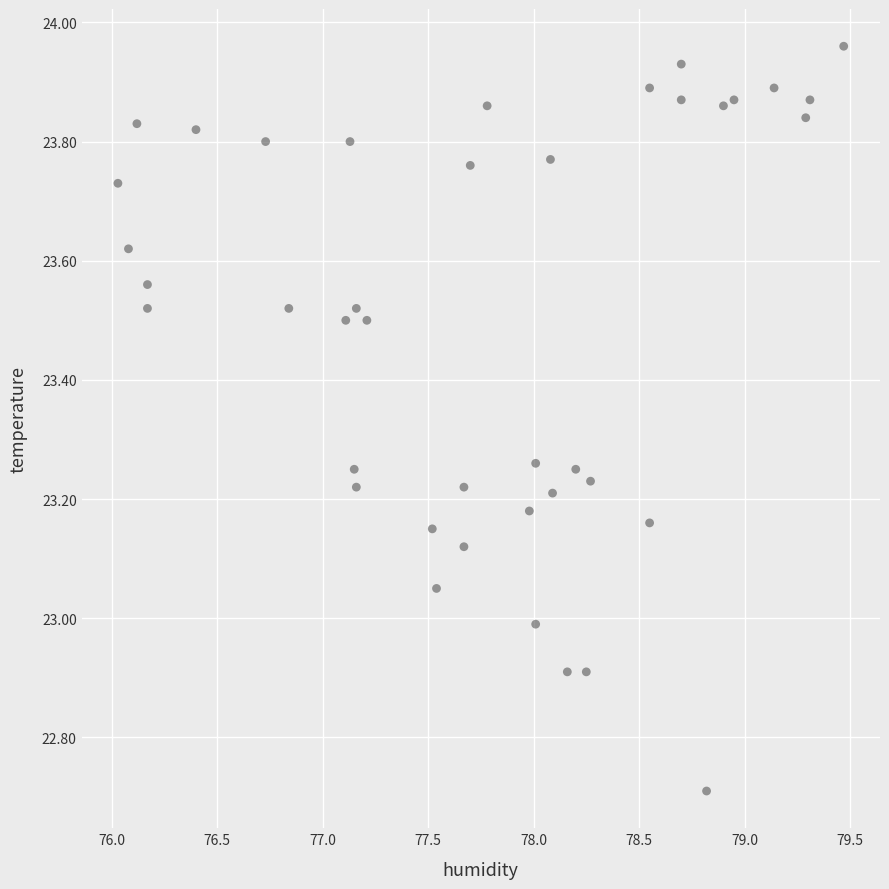

What is the range of X values (max minus min)?

3.4